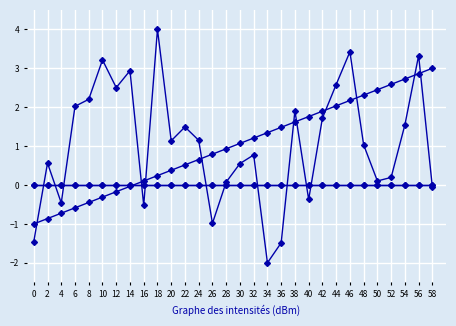

Is this an area chart (filled region under the line)?

No